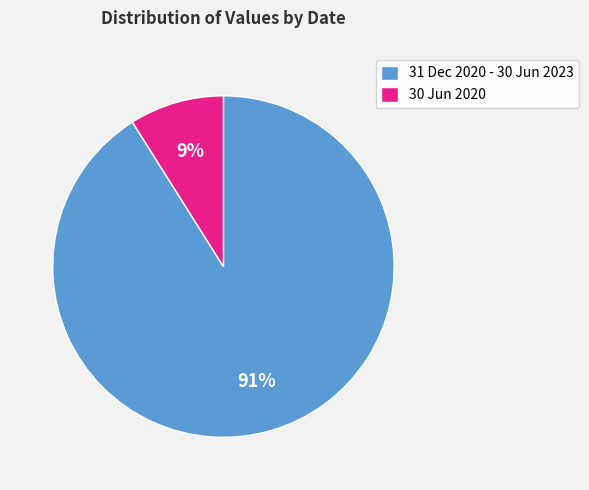

Is the sum of 30 Jun 2020 and 31 Dec 2020 - 30 Jun 2023 greater than half?

Yes